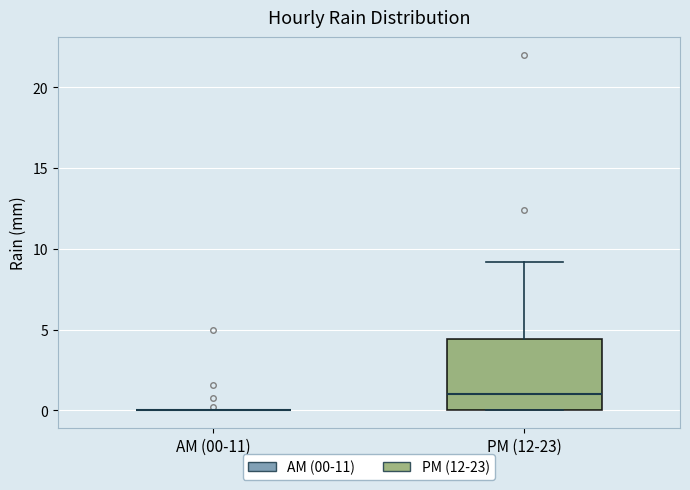

Reading left to right, transcribe this box plot: for each box, give where its median line is, the range the box spans, and where its two whiskers end, as read against the y-axis. The values are not printed on the chart, so give them approximately, as read against the axis.

AM (00-11): box collapsed to a line at 0.0, whiskers 0.0 to 0.0
PM (12-23): median 1.0, box 0.0 to 4.5, whiskers 0.0 to 9.0